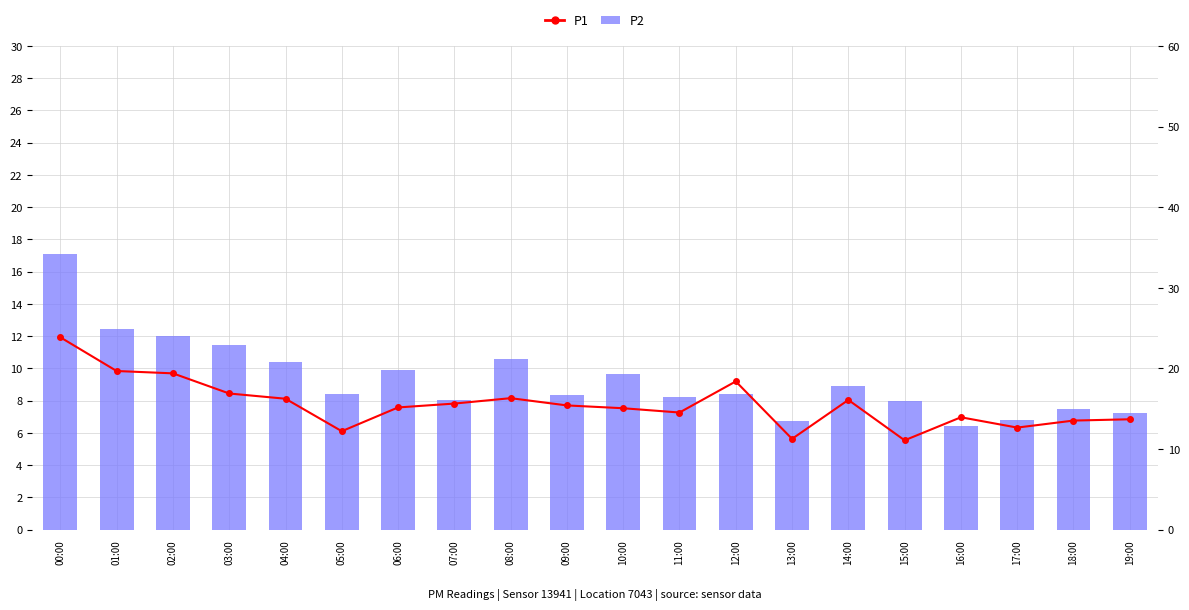

Is it true that P2 equals 15.0 at 04:00?

False